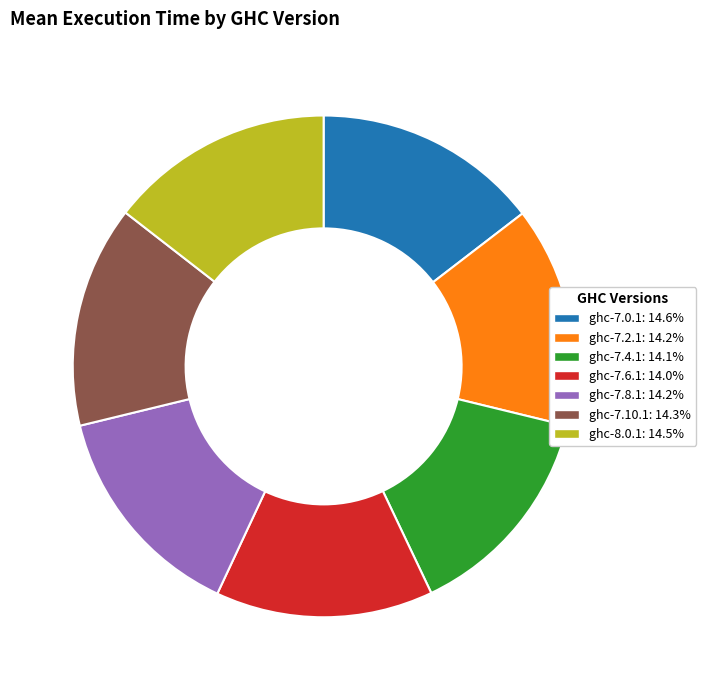

What is the ratio of the value at ghc-7.0.1 to the value at ghc-7.2.1?

1.0